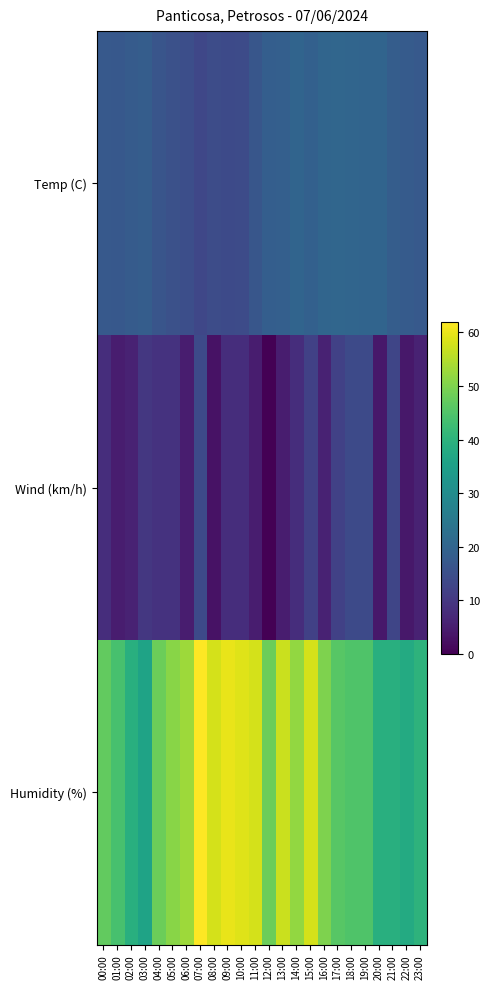

What is the total value across all series at 14:00?

79.9